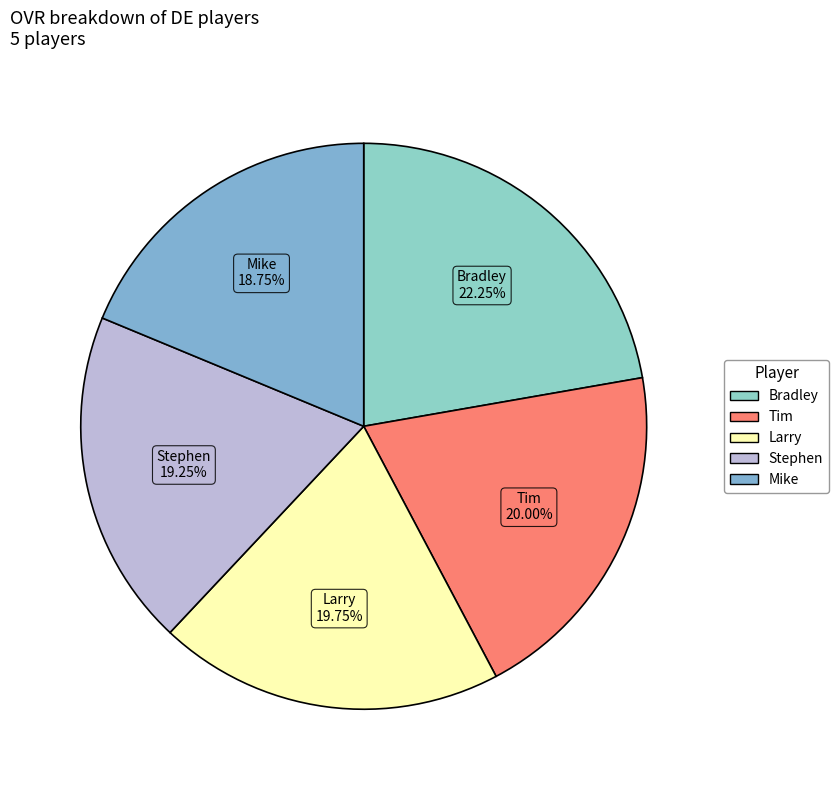

What percentage is the Mike slice, to the nearest percent?

19%